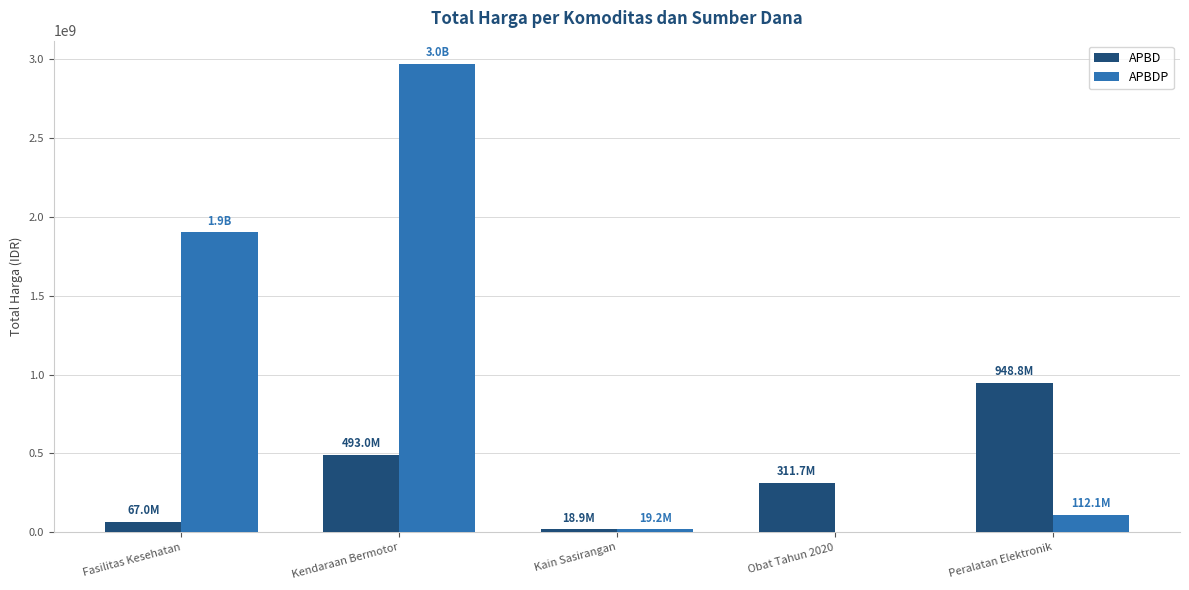

Does the chart contain stacked bars?

No